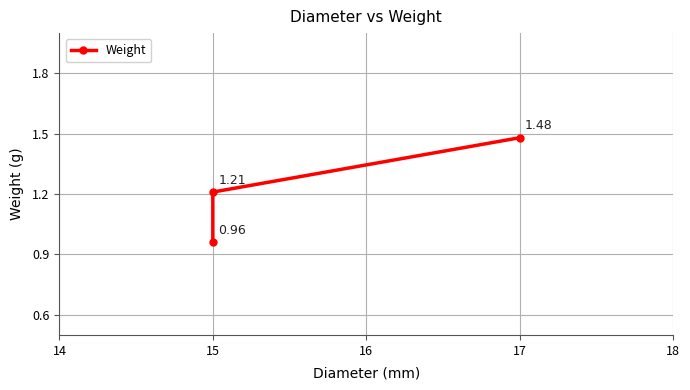

What is the smallest value displayed?

1.0